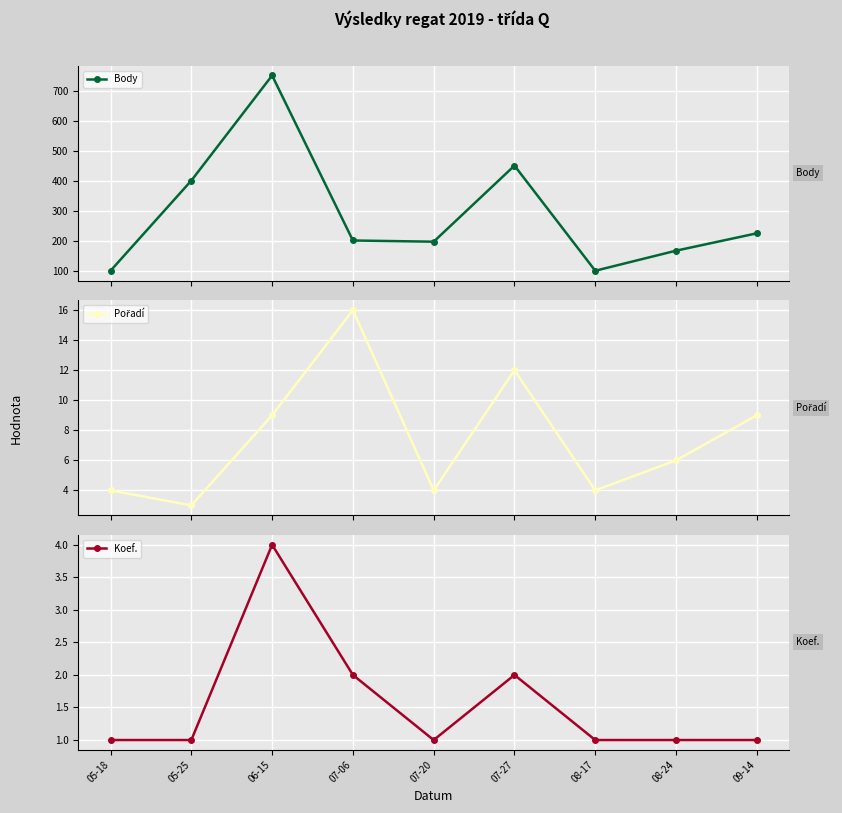

True or false: Body and Pořadí intersect in this chart.

False